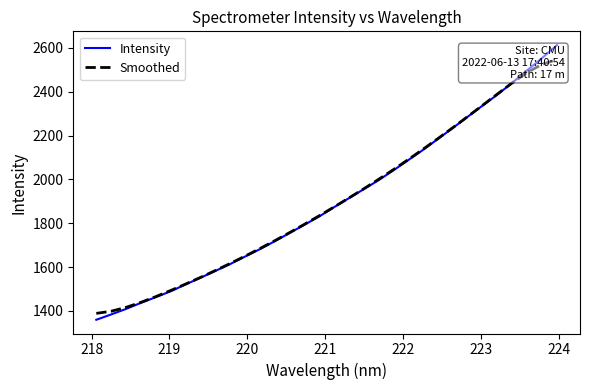

At 223, list the series in order from smallest to largest.

Intensity, Smoothed